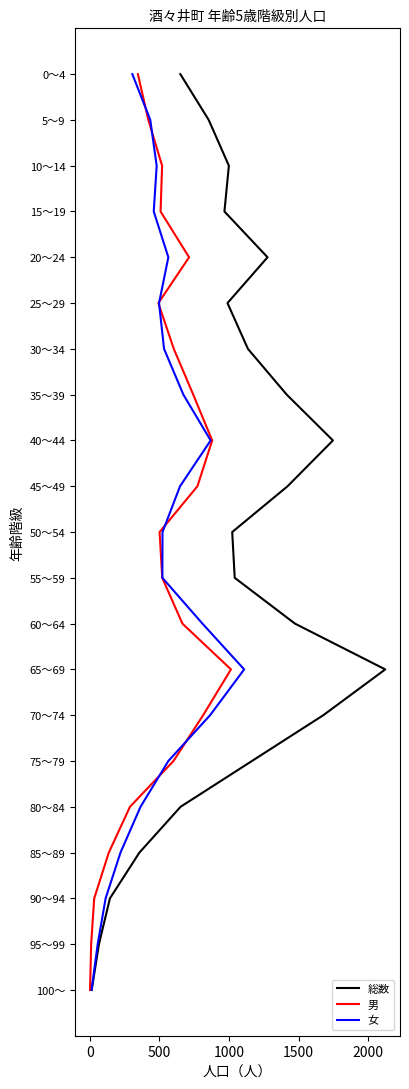

True or false: 女 and 総数 cross at least once.

False